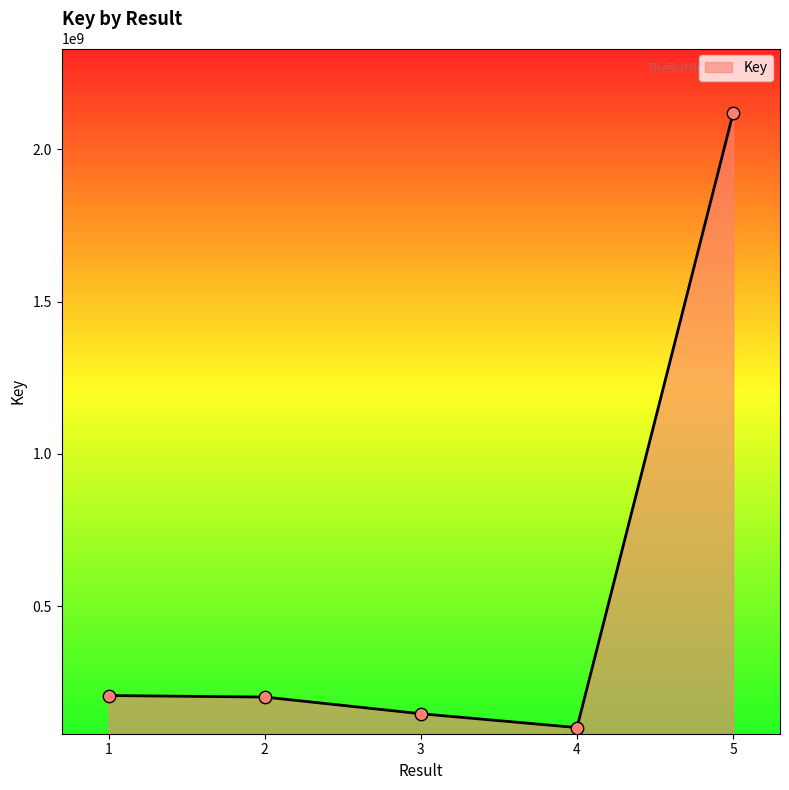

What is the change in value from 2 to 3?

-54822798